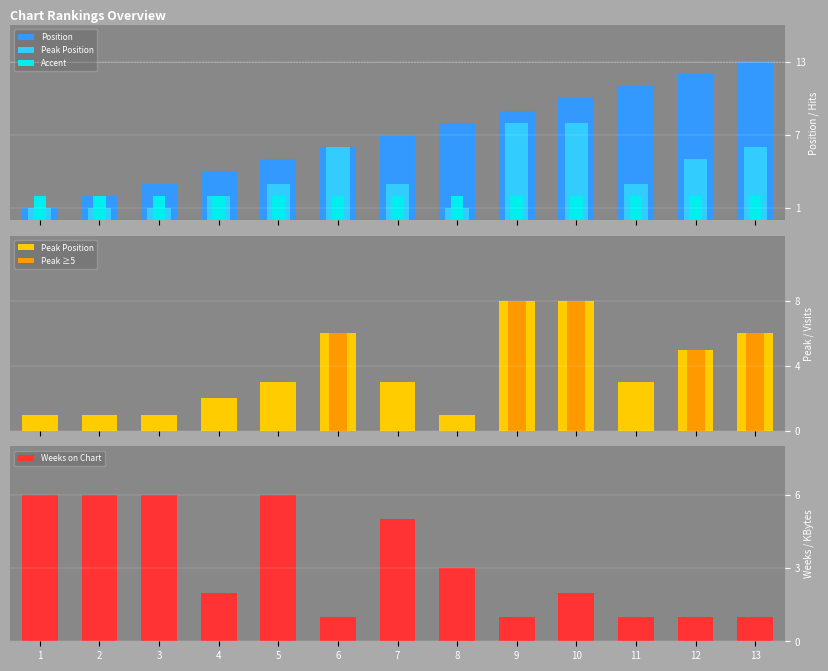

Is it true that Weeks on Chart equals 6 at 2?

True